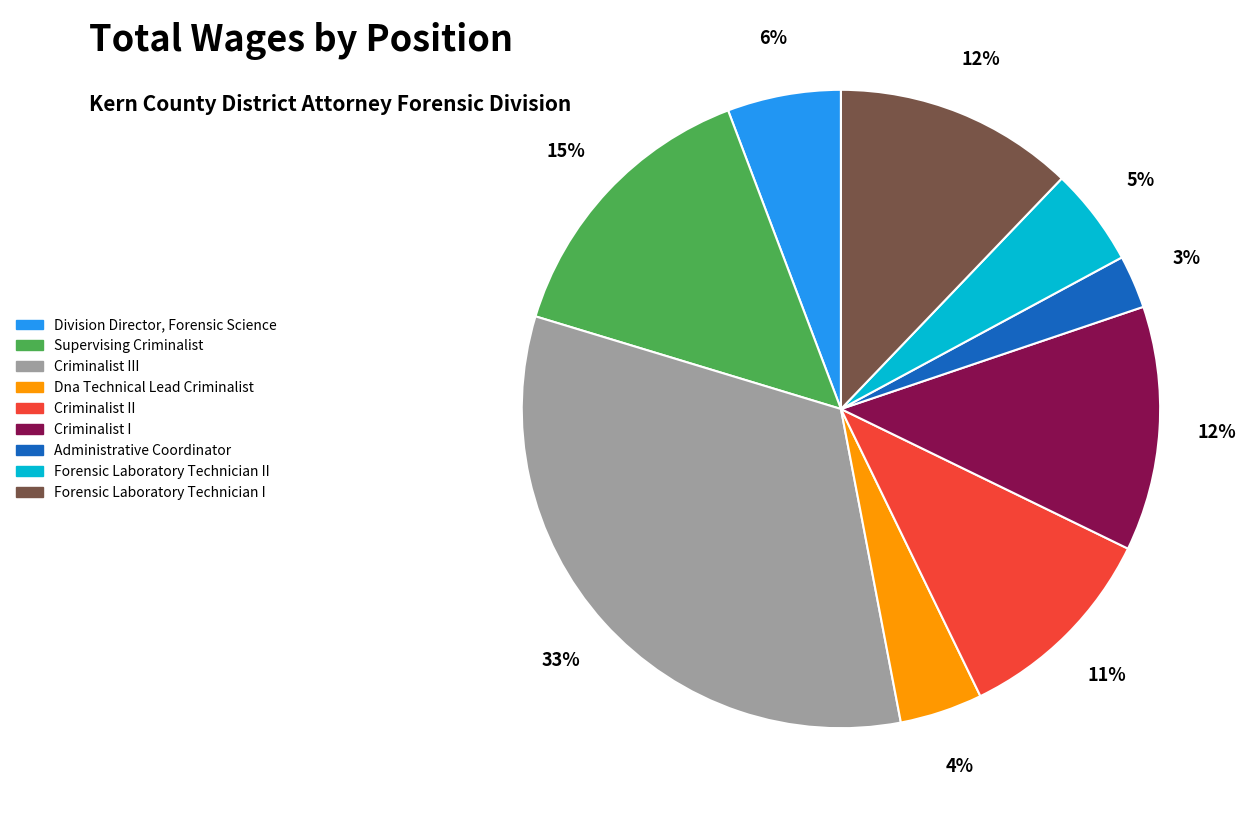

Combined, do Criminalist I and Supervising Criminalist account for over 50%?

No